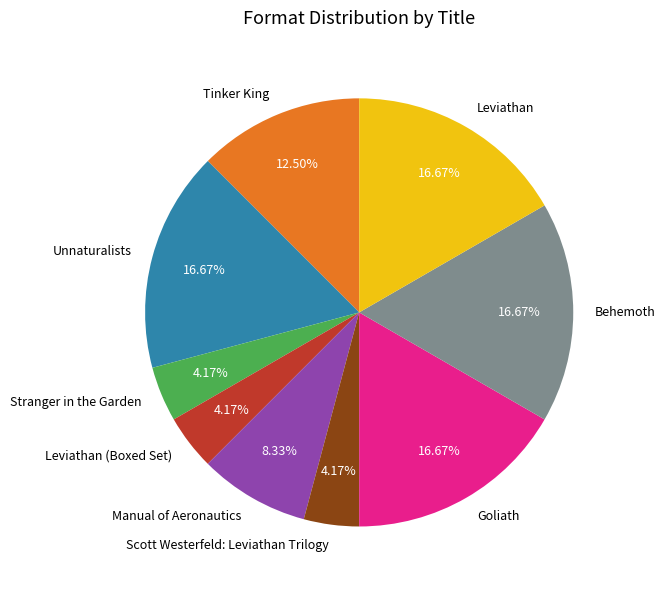

To the nearest percent, what portion does Unnaturalists represent?

17%